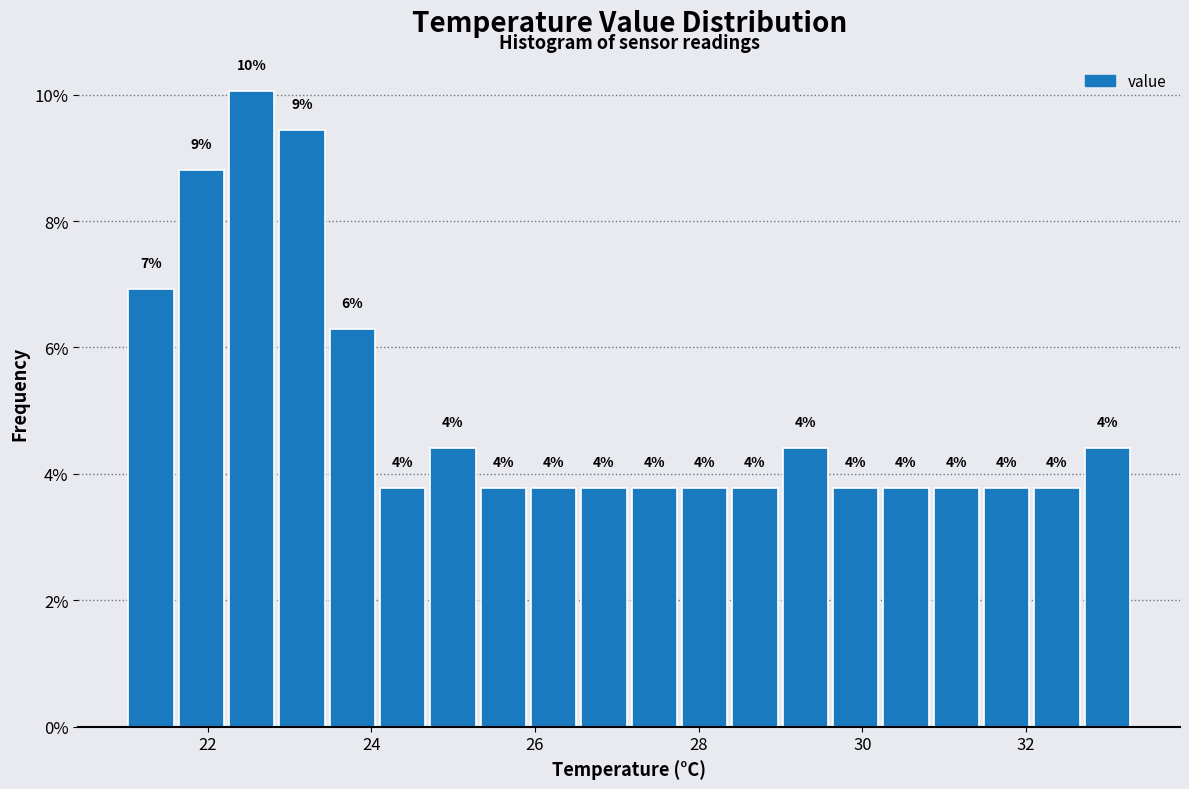

Read against the x-axis, roughly where is the centre of the tallest bar?

22.6